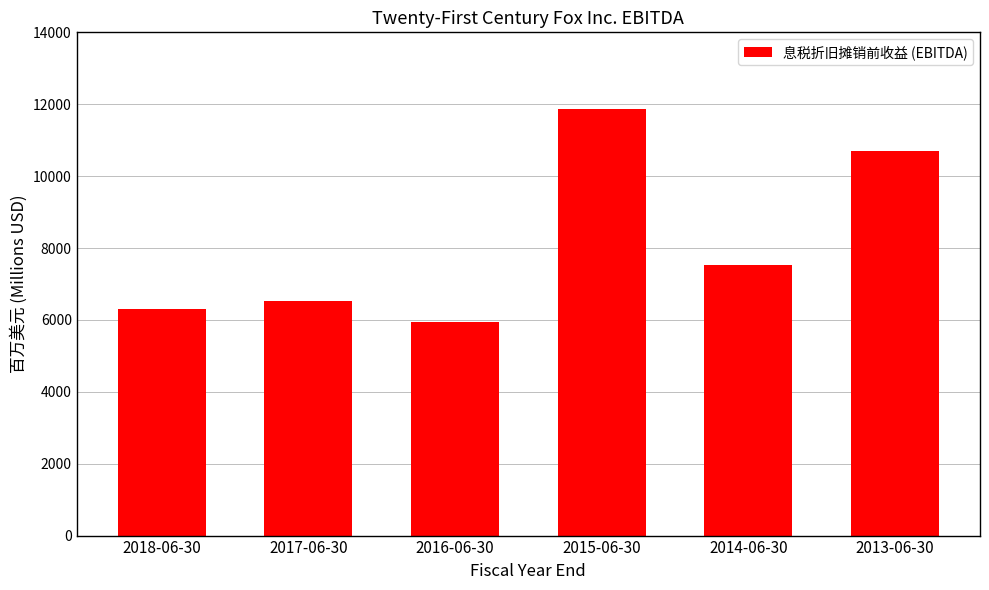

Rank the categories by value from lowest to highest.

2016-06-30, 2018-06-30, 2017-06-30, 2014-06-30, 2013-06-30, 2015-06-30